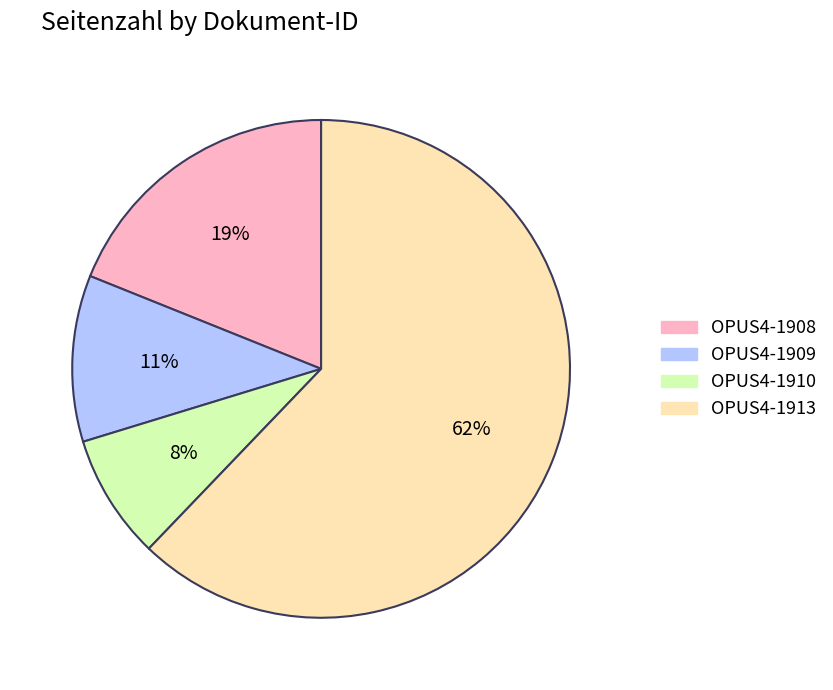

Between OPUS4-1908 and OPUS4-1910, which is larger?

OPUS4-1908